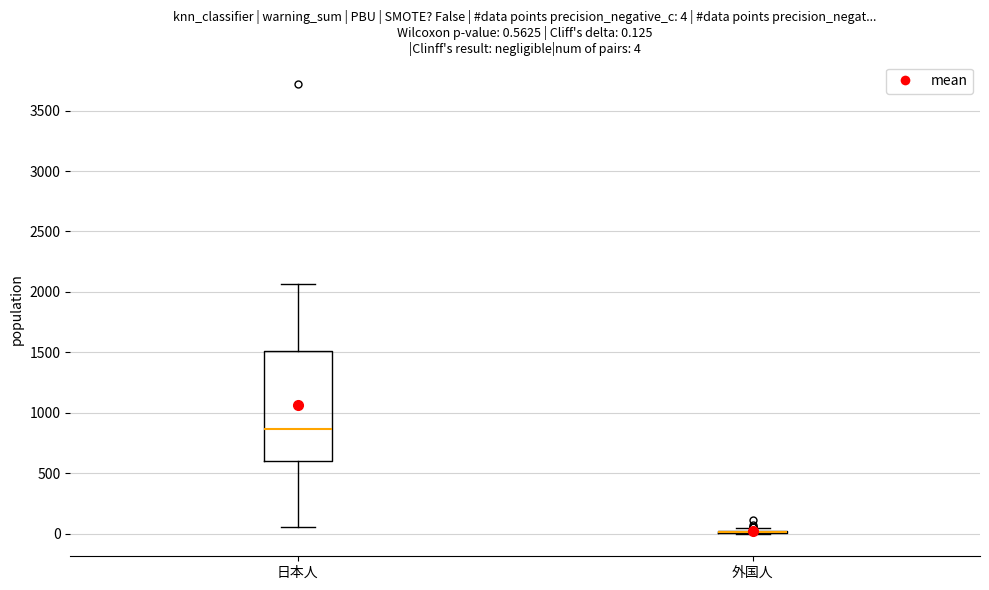

Which box is the tallest, from its lower edge to its upper edge?

日本人